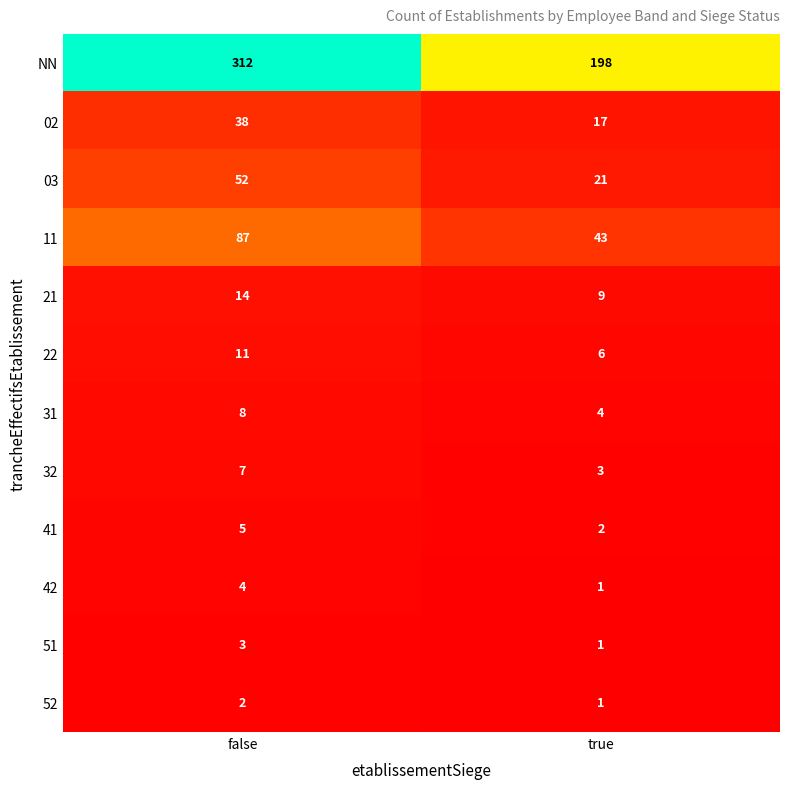

What is the approximate value of 51 at true?

1